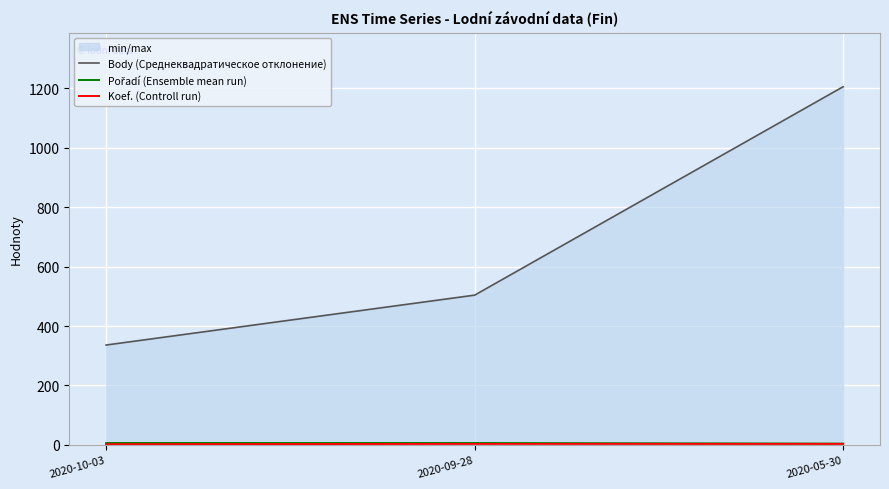

Rank the series at 2020-05-30 from highest to lowest value.

Body (Среднеквадратическое отклонение), Pořadí (Ensemble mean run), Koef. (Controll run)